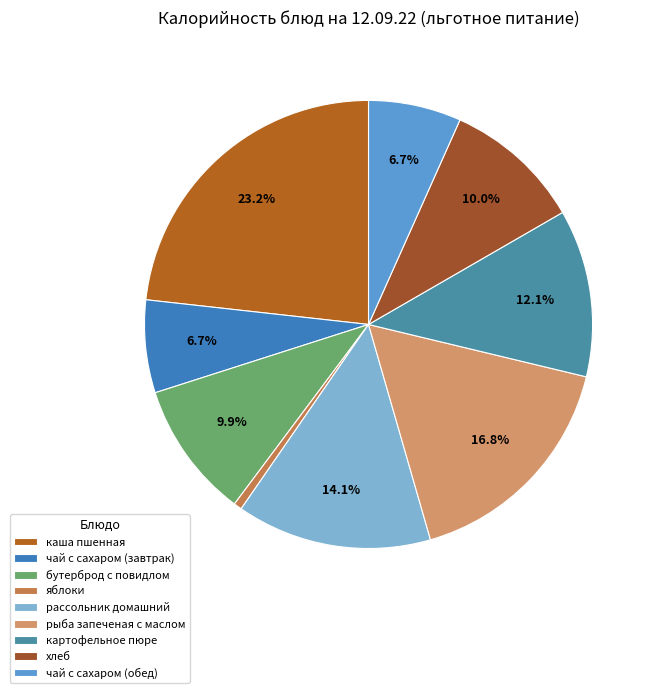

The рассольник домашний slice represents 14% of the pie. True or false?

True